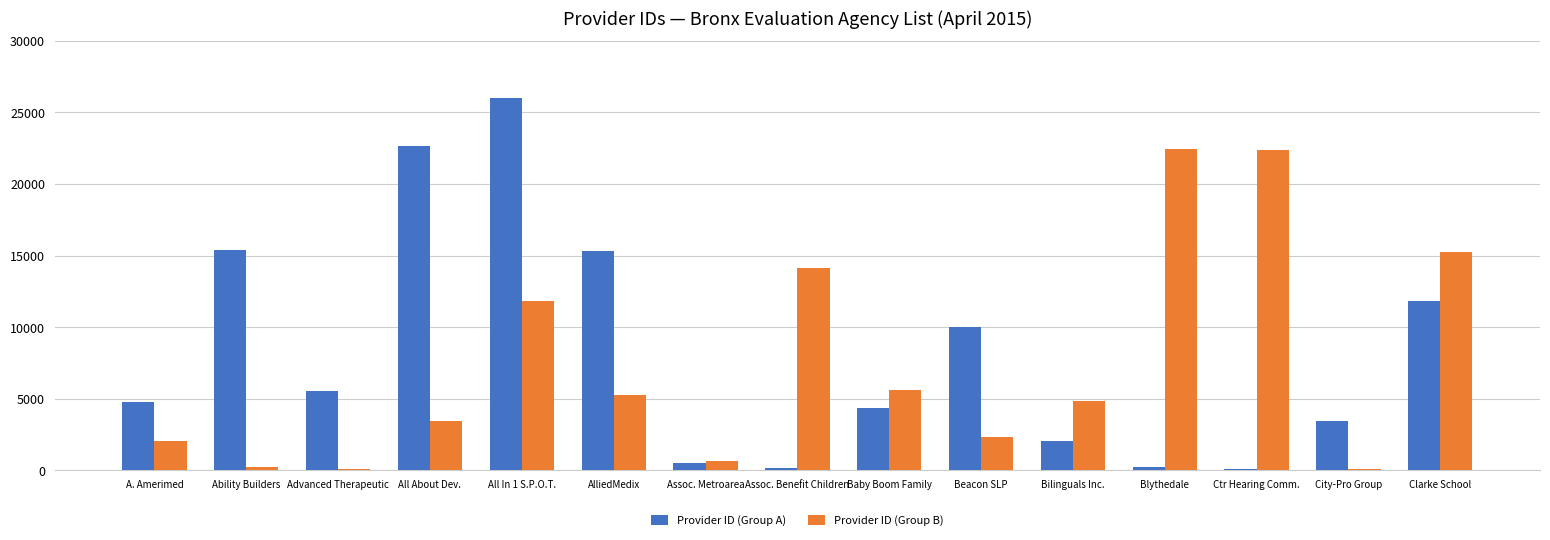

Which series has the largest range (max minus min)?

Provider ID (Group A)